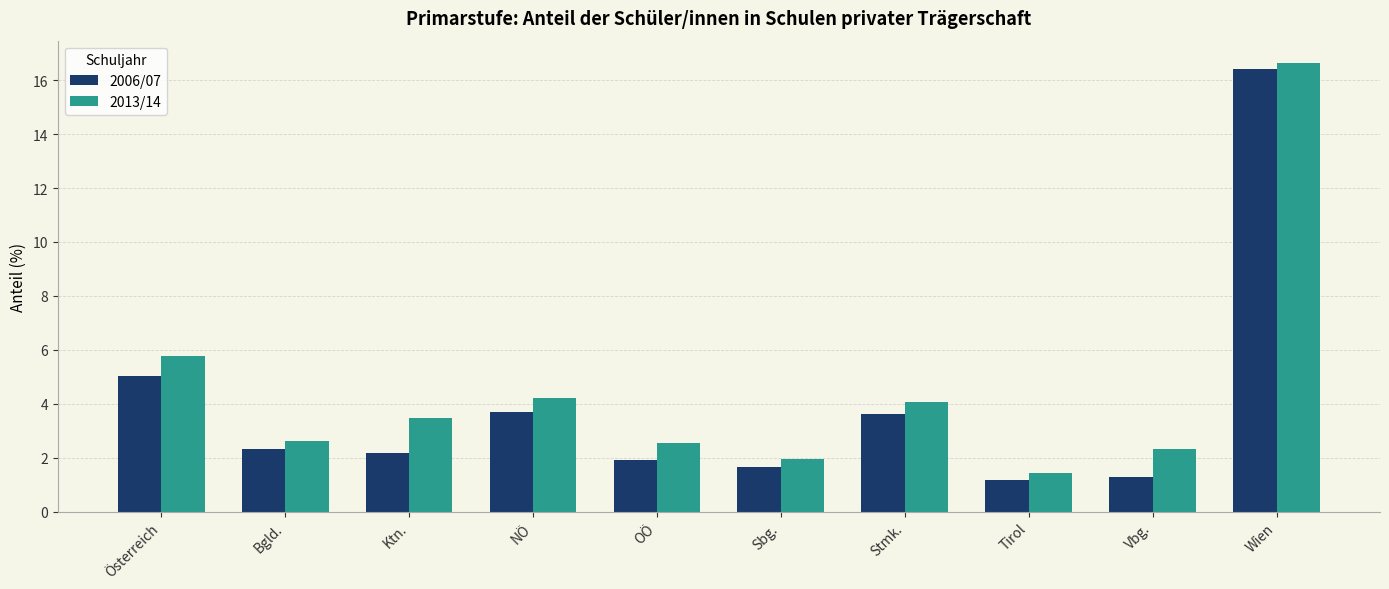

Is it true that 2013/14 equals 1.6 at OÖ?

False